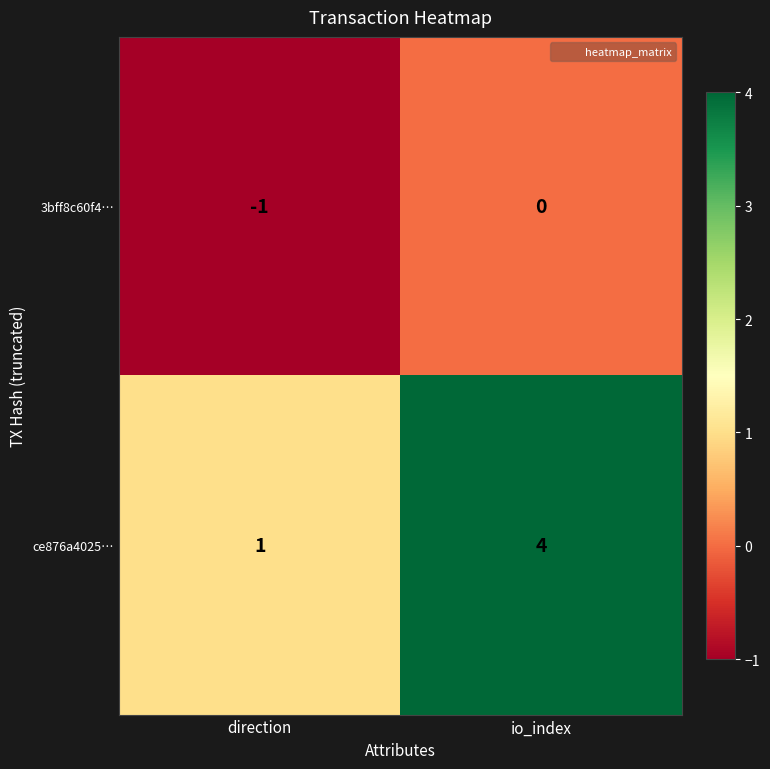

Where is 3bff8c60f4… nearest to the value 0?

io_index